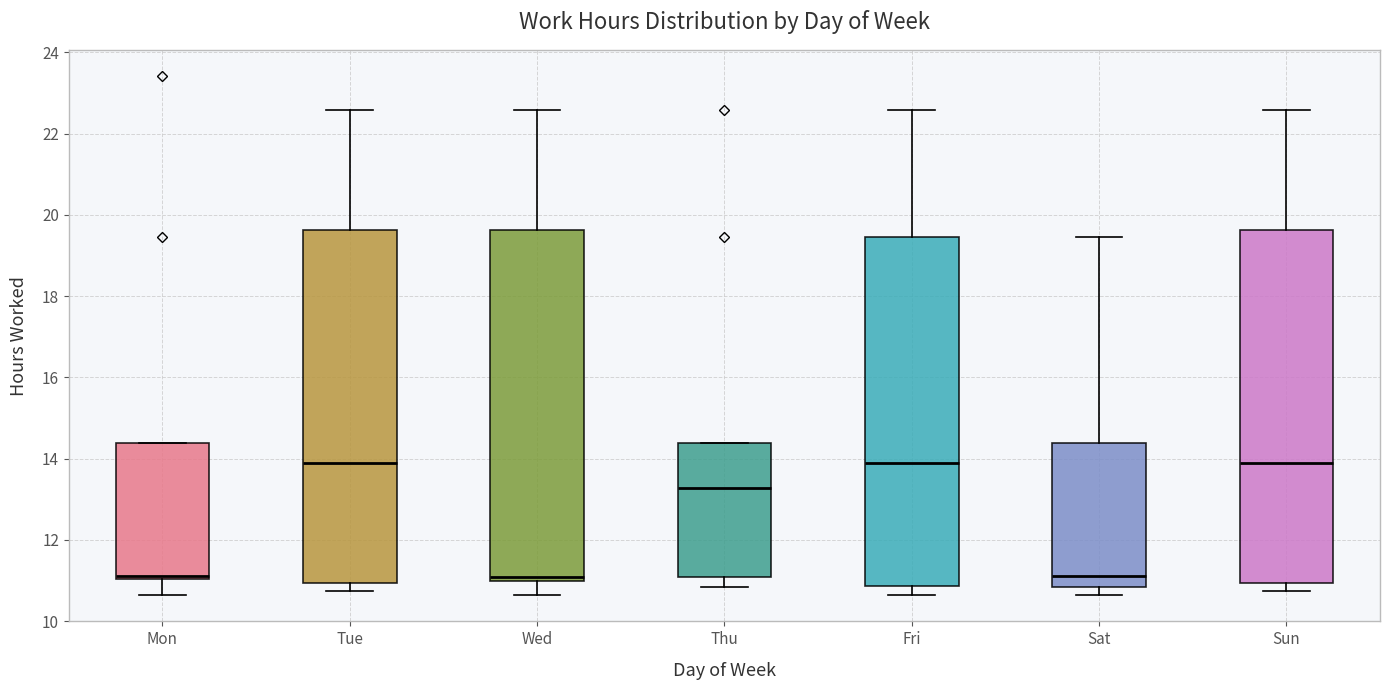

Reading left to right, read every box against the y-axis: the position of its median line, the range the box covers, and the ends of its whiskers. The values are not printed on the chart, so give them approximately, as read against the axis.

Mon: median 11.2, box 11.0 to 14.4, whiskers 10.6 to 14.4
Tue: median 13.8, box 11.0 to 19.6, whiskers 10.8 to 22.6
Wed: median 11.0 (just above the box's lower edge), box 11.0 to 19.6, whiskers 10.6 to 22.6
Thu: median 13.2, box 11.0 to 14.4, whiskers 10.8 to 14.4
Fri: median 13.8, box 10.8 to 19.4, whiskers 10.6 to 22.6
Sat: median 11.2, box 10.8 to 14.4, whiskers 10.6 to 19.4
Sun: median 13.8, box 11.0 to 19.6, whiskers 10.8 to 22.6